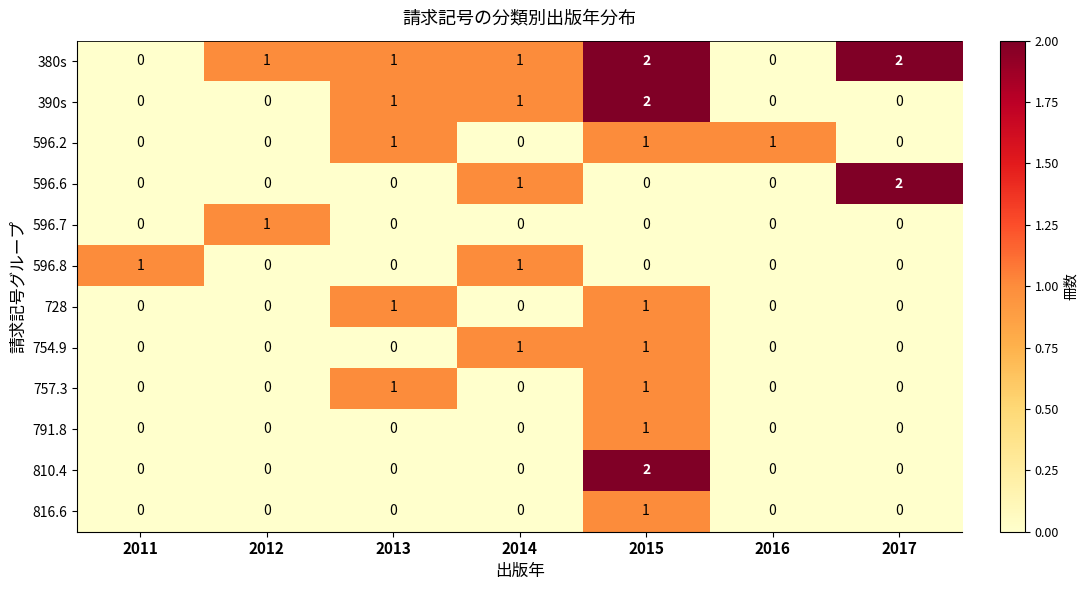

What is the sum of all 596.2 values?

3